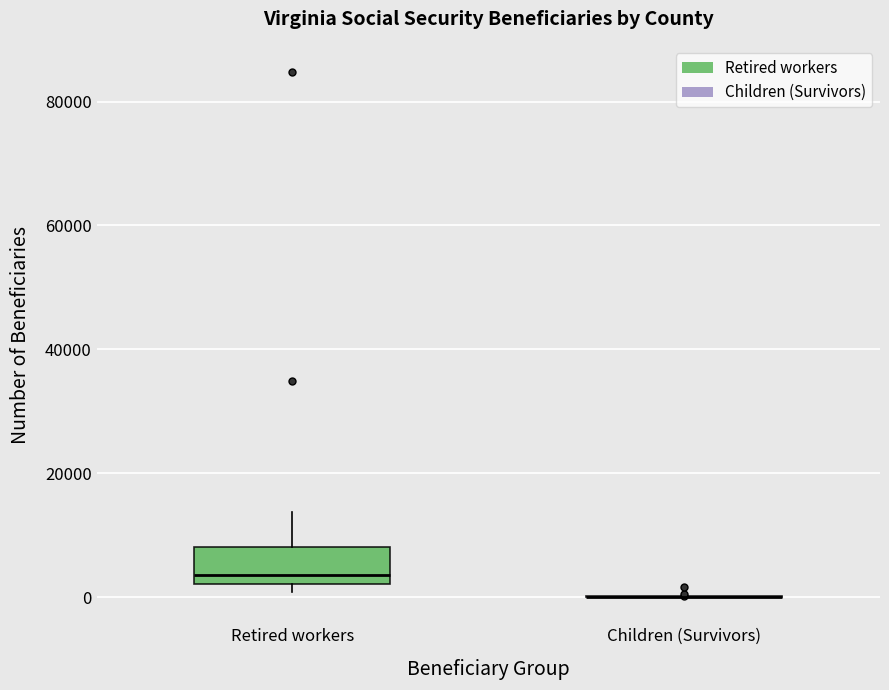

Reading left to right, transcribe this box plot: for each box, give where its median line is, the range the box spans, and where its two whiskers end, as read against the y-axis. The values are not printed on the chart, so give them approximately, as read against the axis.

Retired workers: median 4000, box 2000 to 8000, whiskers 0 to 14000
Children (Survivors): box collapsed to a line at 0, whiskers 0 to 0